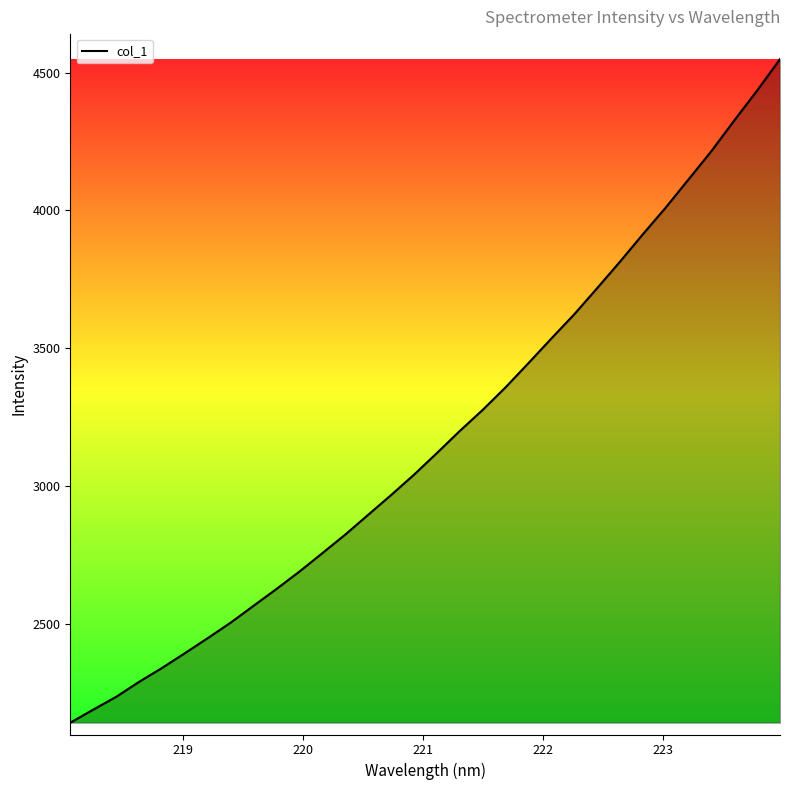

What is the greatest value displayed?

4549.5